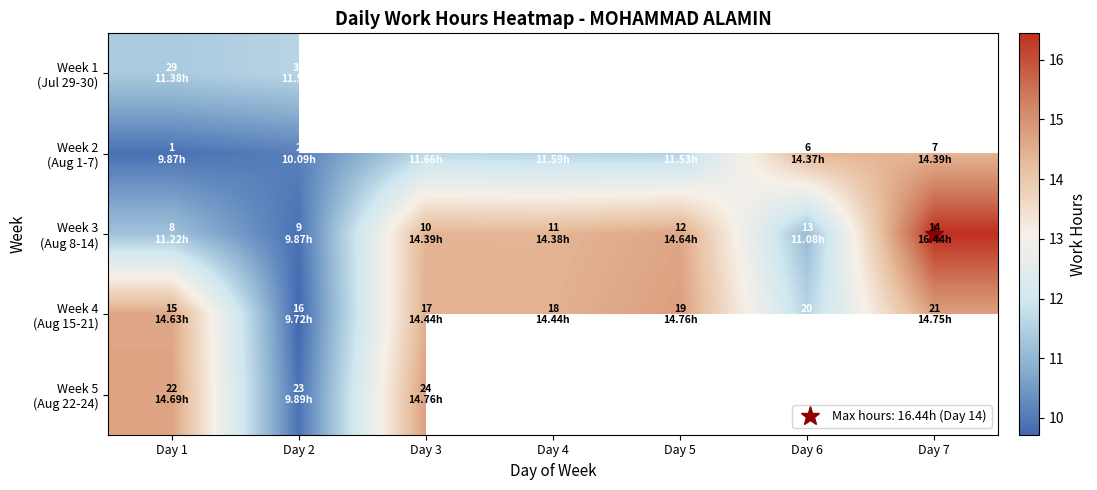

Which series has the largest total across all categories?

Week 4 (Aug 15-21)